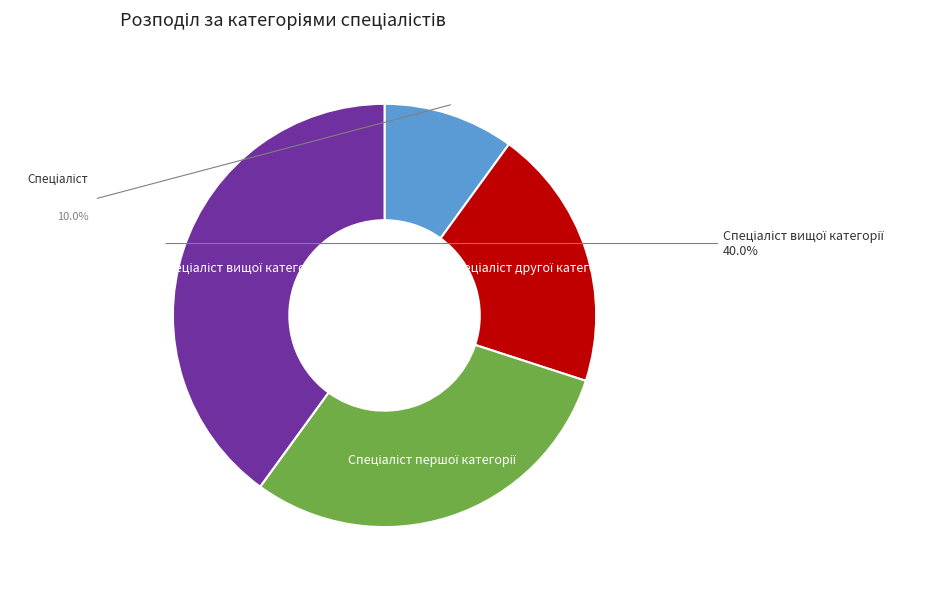

Count the number of slices in the pie.

4